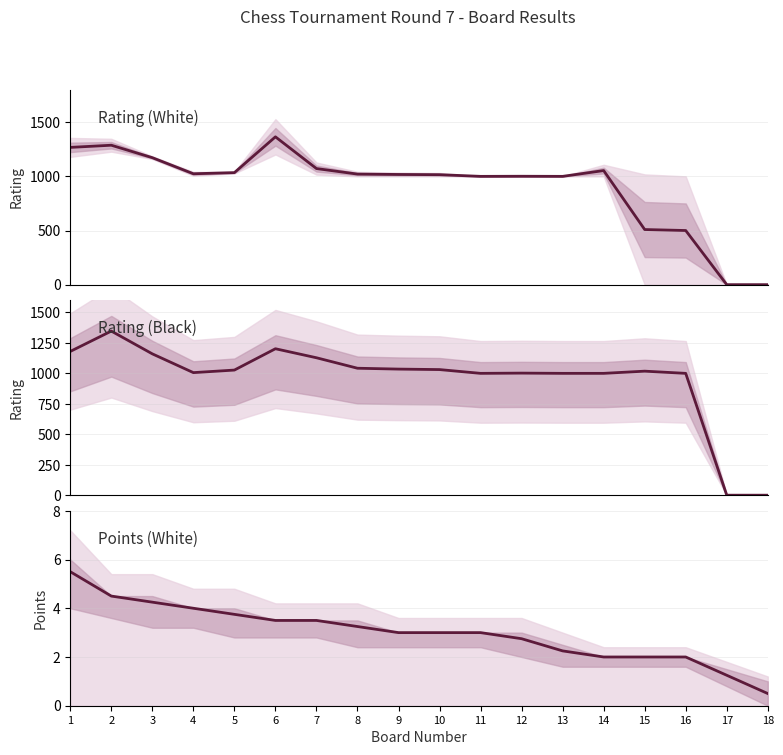

True or false: Points (White) has a value of 1.0 at 14.

False